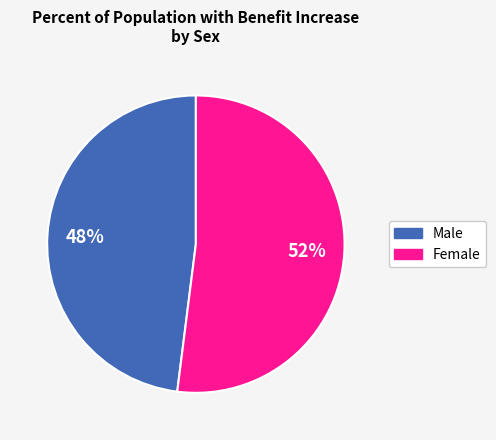

The Female slice represents 43% of the pie. True or false?

False